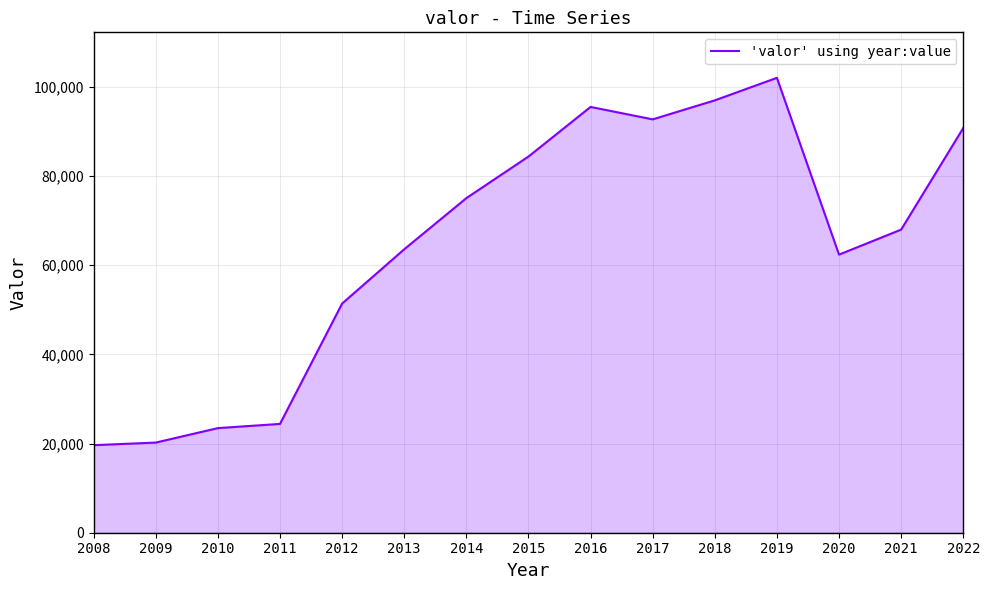

Reading left to right, list all the values displayed in this chart.

19643	20226	23470	24413	51413	63592	75067	84395	95530	92738	97005	102059	62396	68004	90791